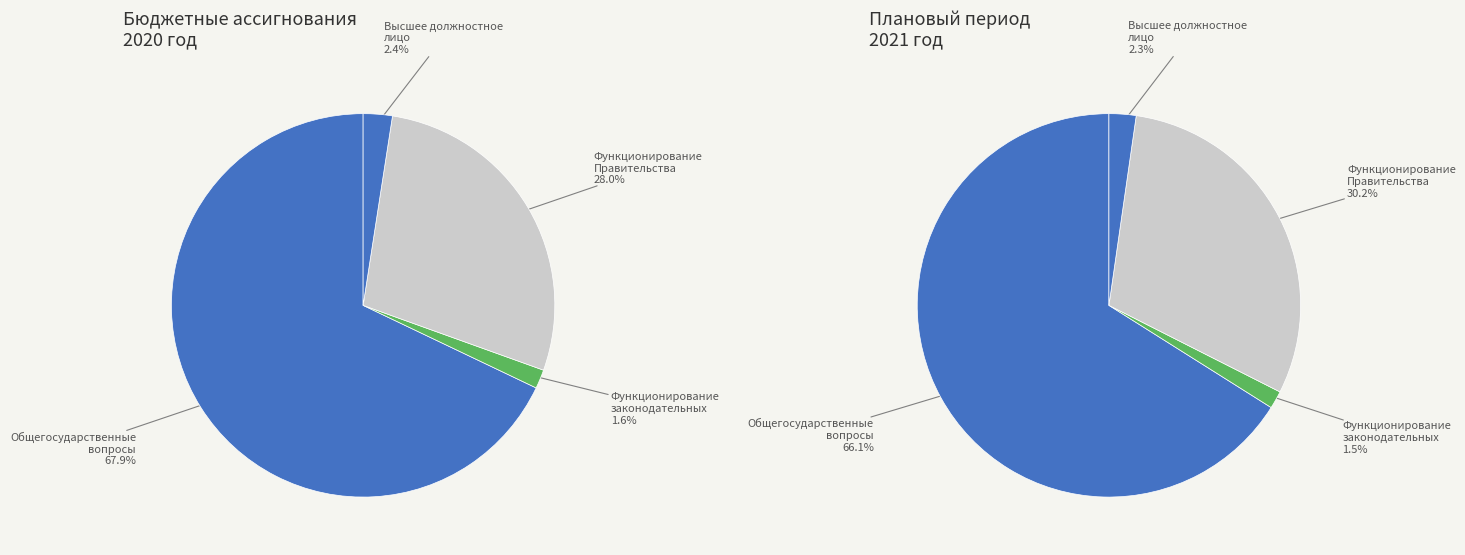

Is there any slice that represents more than half of the pie?

Yes